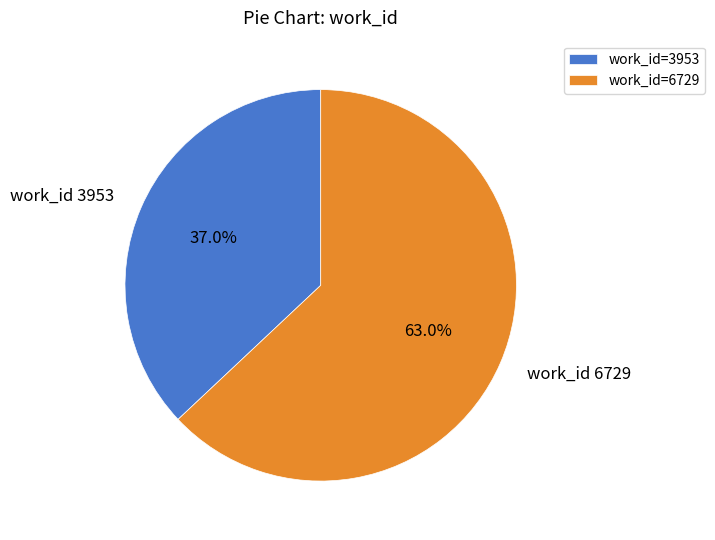

True or false: work_id 3953 accounts for 37% of the total.

True